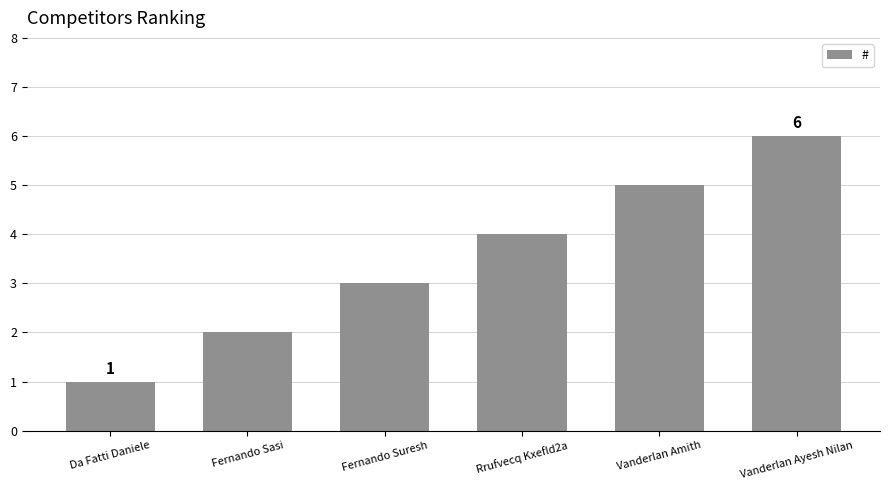

Is it true that the value at Vanderlan Ayesh Nilan is 6?

True